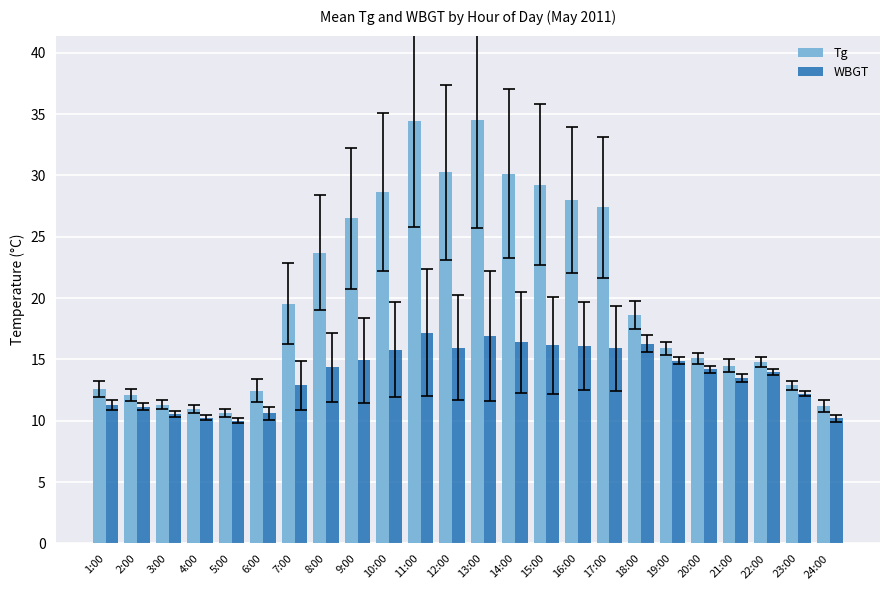

What is the maximum value shown in the chart?

34.5